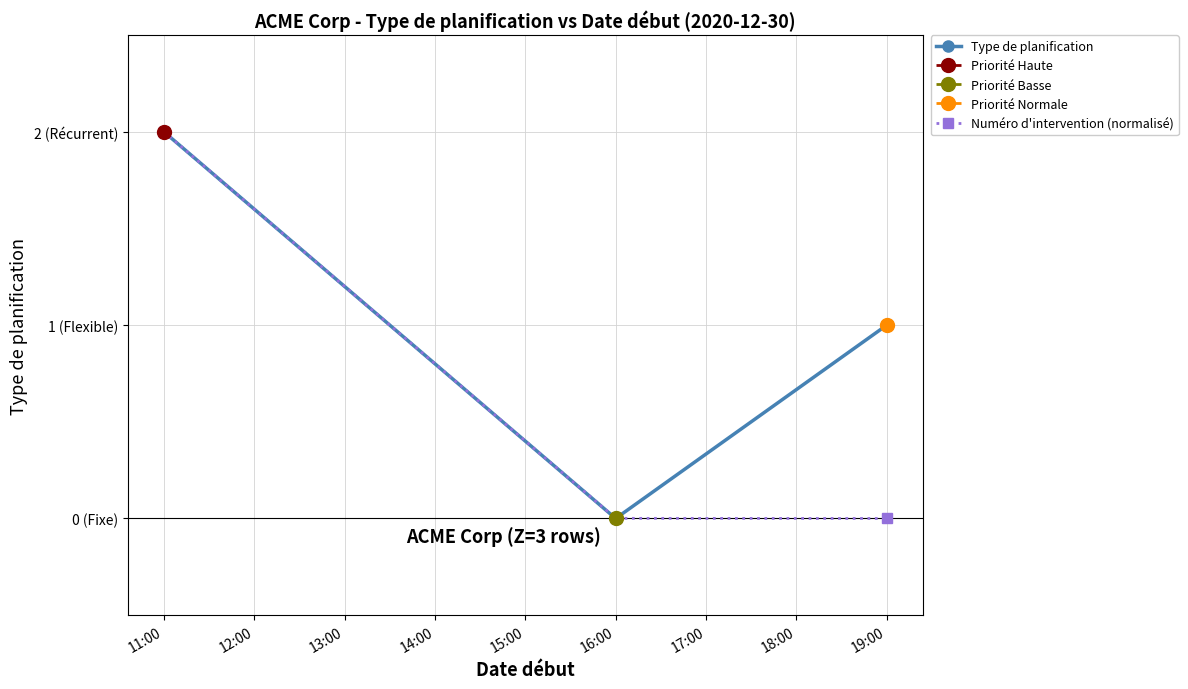

Does the chart display data point markers on the line(s)?

Yes